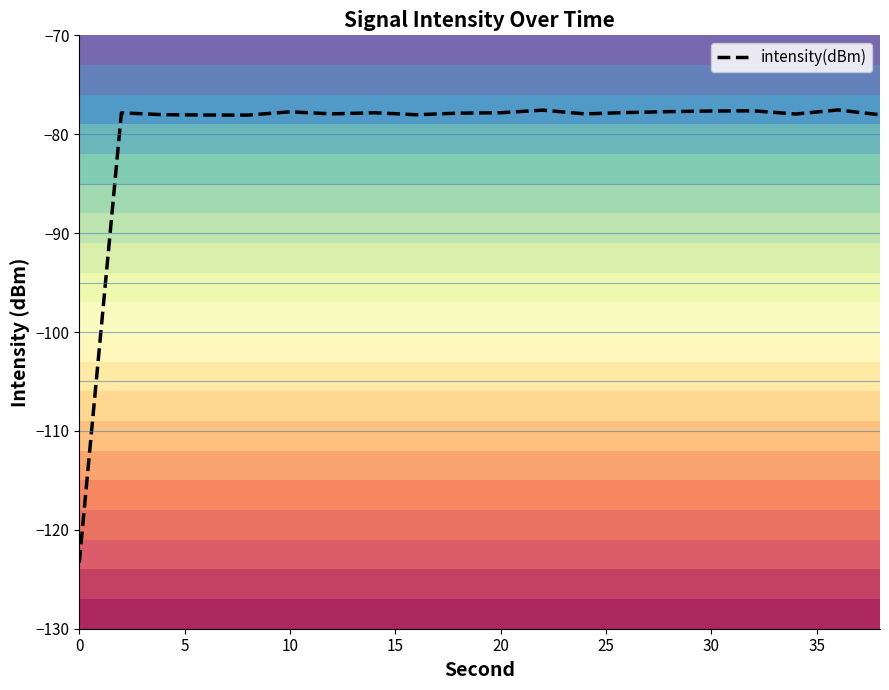

What is the minimum value shown in the chart?

-123.3